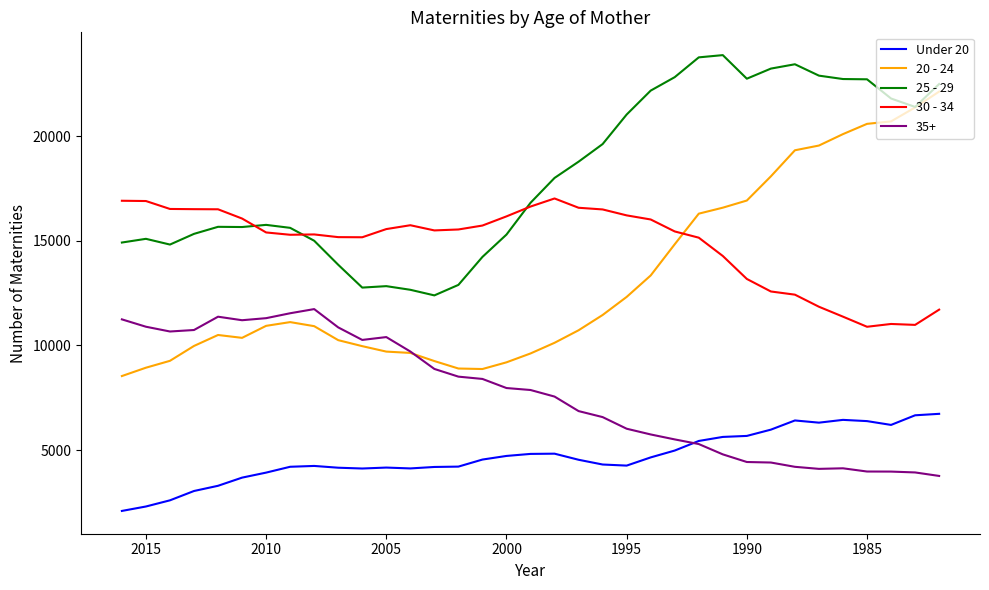

True or false: 25 - 29 and 20 - 24 intersect in this chart.

False